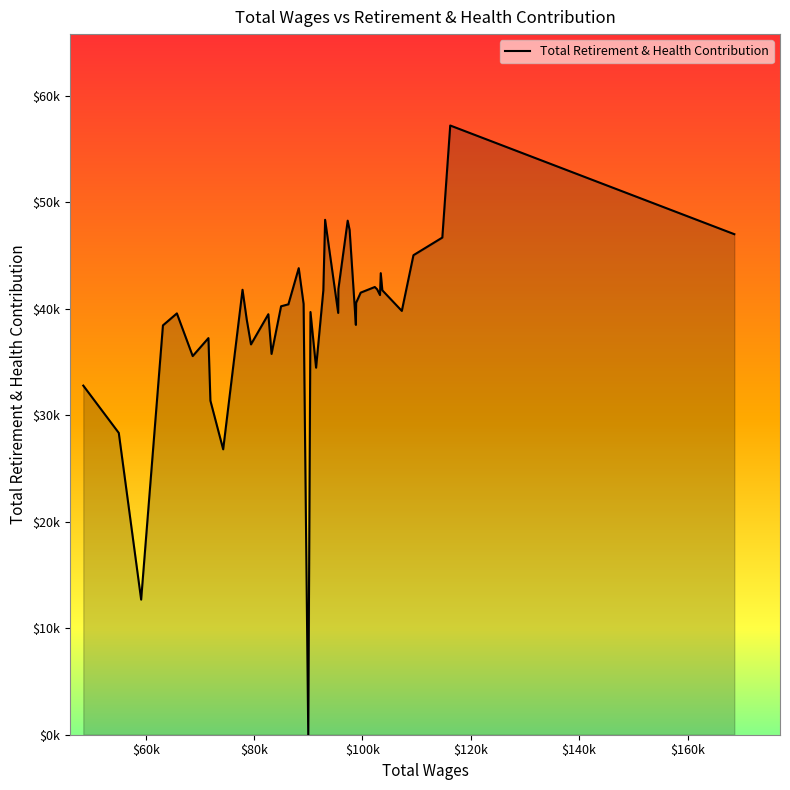

How many points are lower than both their immediate neighbors (excluding endpoints)?

11